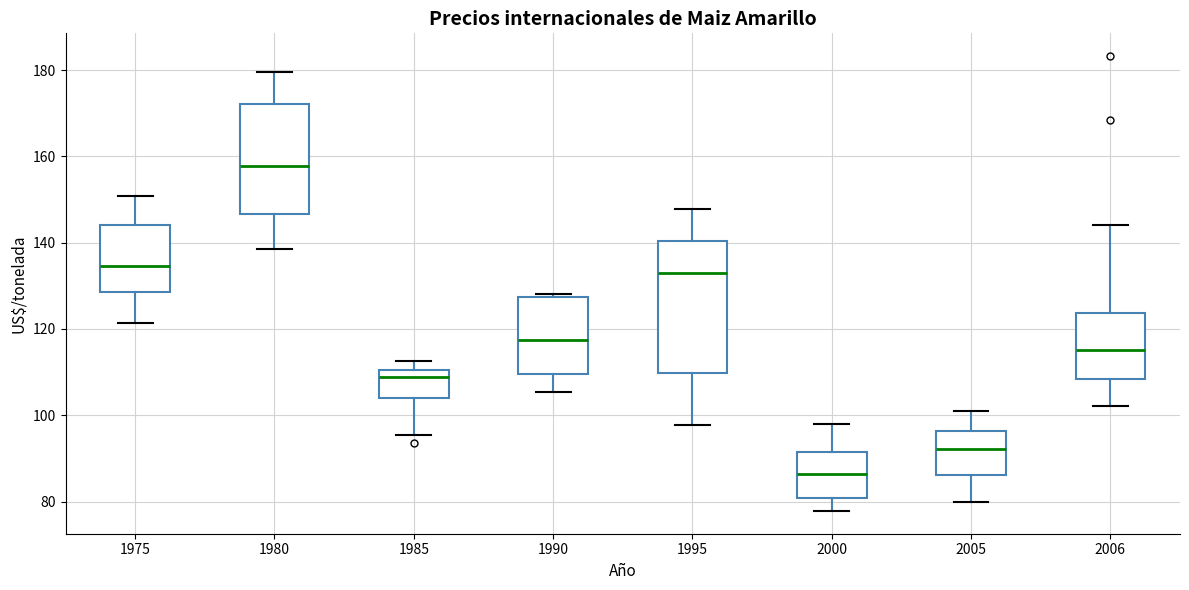

Reading left to right, transcribe this box plot: for each box, give where its median line is, the range the box spans, and where its two whiskers end, as read against the y-axis. The values are not printed on the chart, so give them approximately, as read against the axis.

1975: median 134, box 128 to 144, whiskers 122 to 150
1980: median 158, box 146 to 172, whiskers 138 to 180
1985: median 108, box 104 to 110, whiskers 96 to 112
1990: median 118, box 110 to 128, whiskers 106 to 128
1995: median 132, box 110 to 140, whiskers 98 to 148
2000: median 86, box 80 to 92, whiskers 78 to 98
2005: median 92, box 86 to 96, whiskers 80 to 100
2006: median 116, box 108 to 124, whiskers 102 to 144